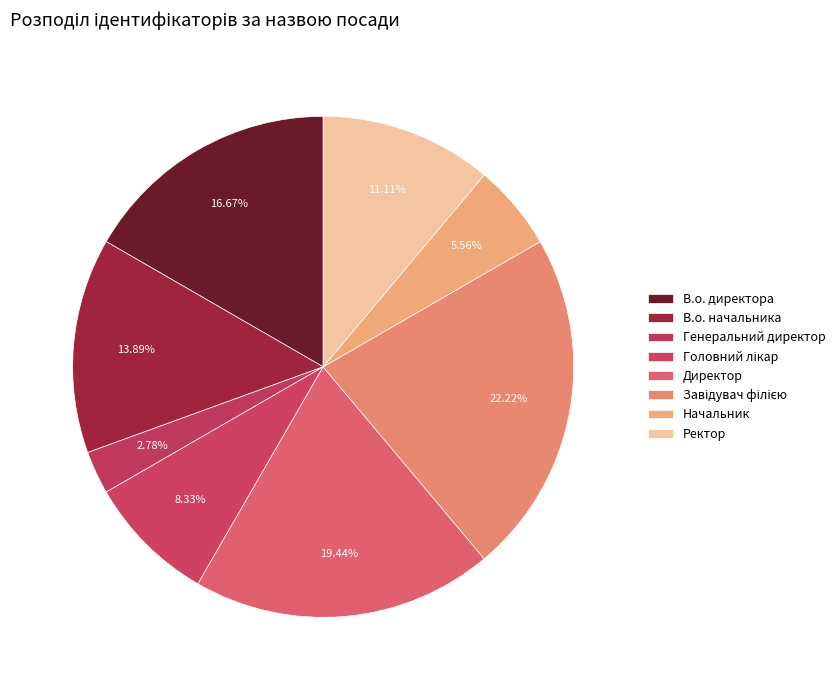

To the nearest percent, what is the combined percentage of Генеральний директор and Директор?

22%